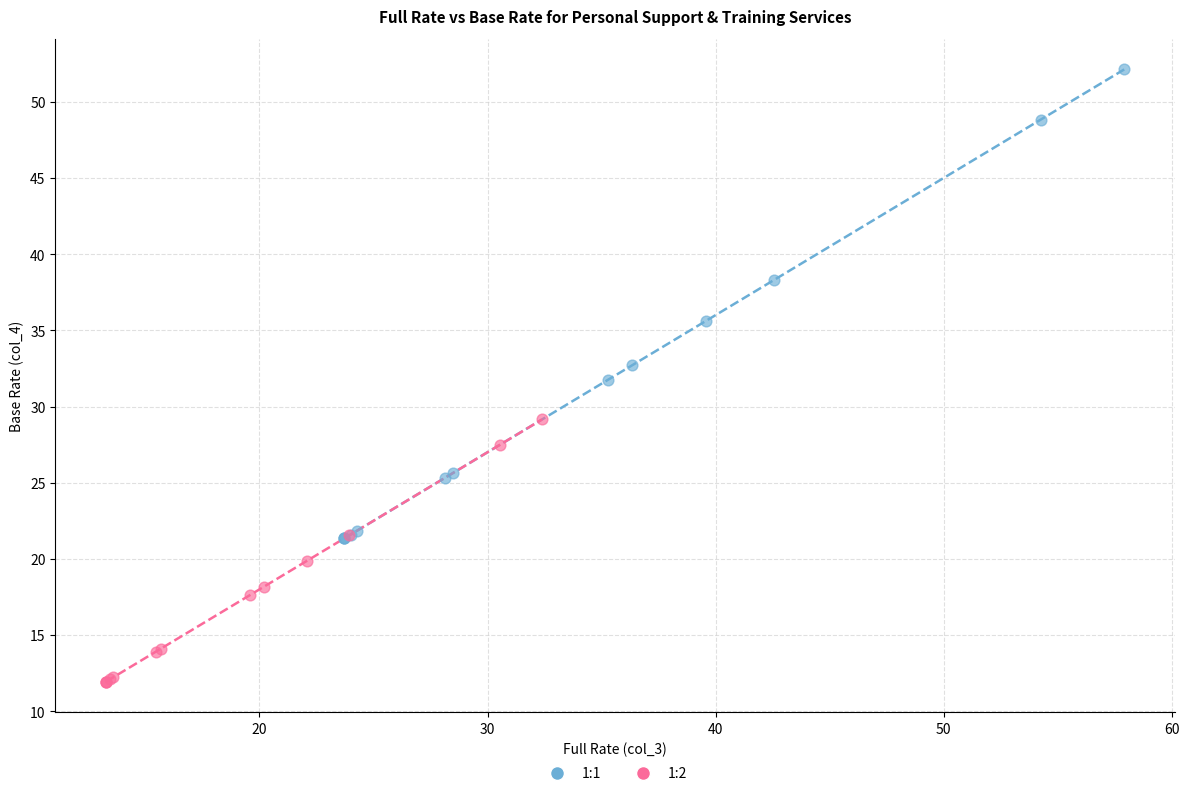

Which series has the largest Y range (max minus min)?

1:1